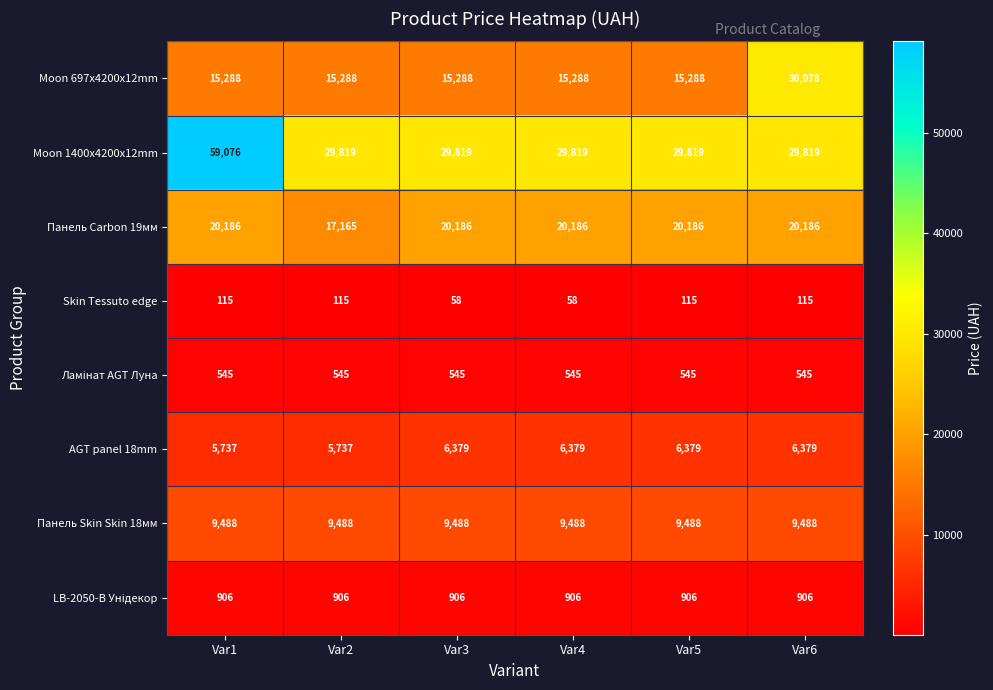

Between Var4 and Var5, which series saw the biggest shift?

Skin Tessuto edge